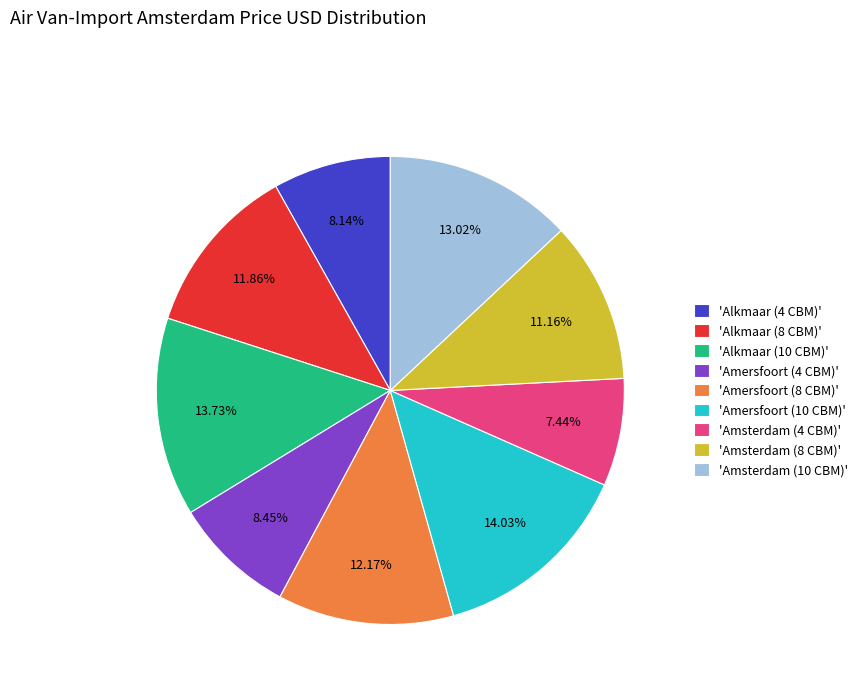

Between 'Amersfoort (10 CBM)' and 'Amsterdam (4 CBM)', which is larger?

'Amersfoort (10 CBM)'